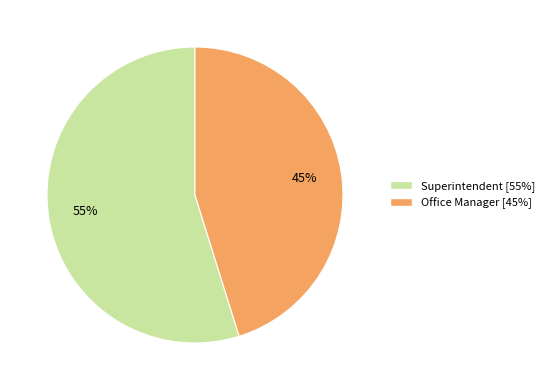

What percentage is the Superintendent slice, to the nearest percent?

55%